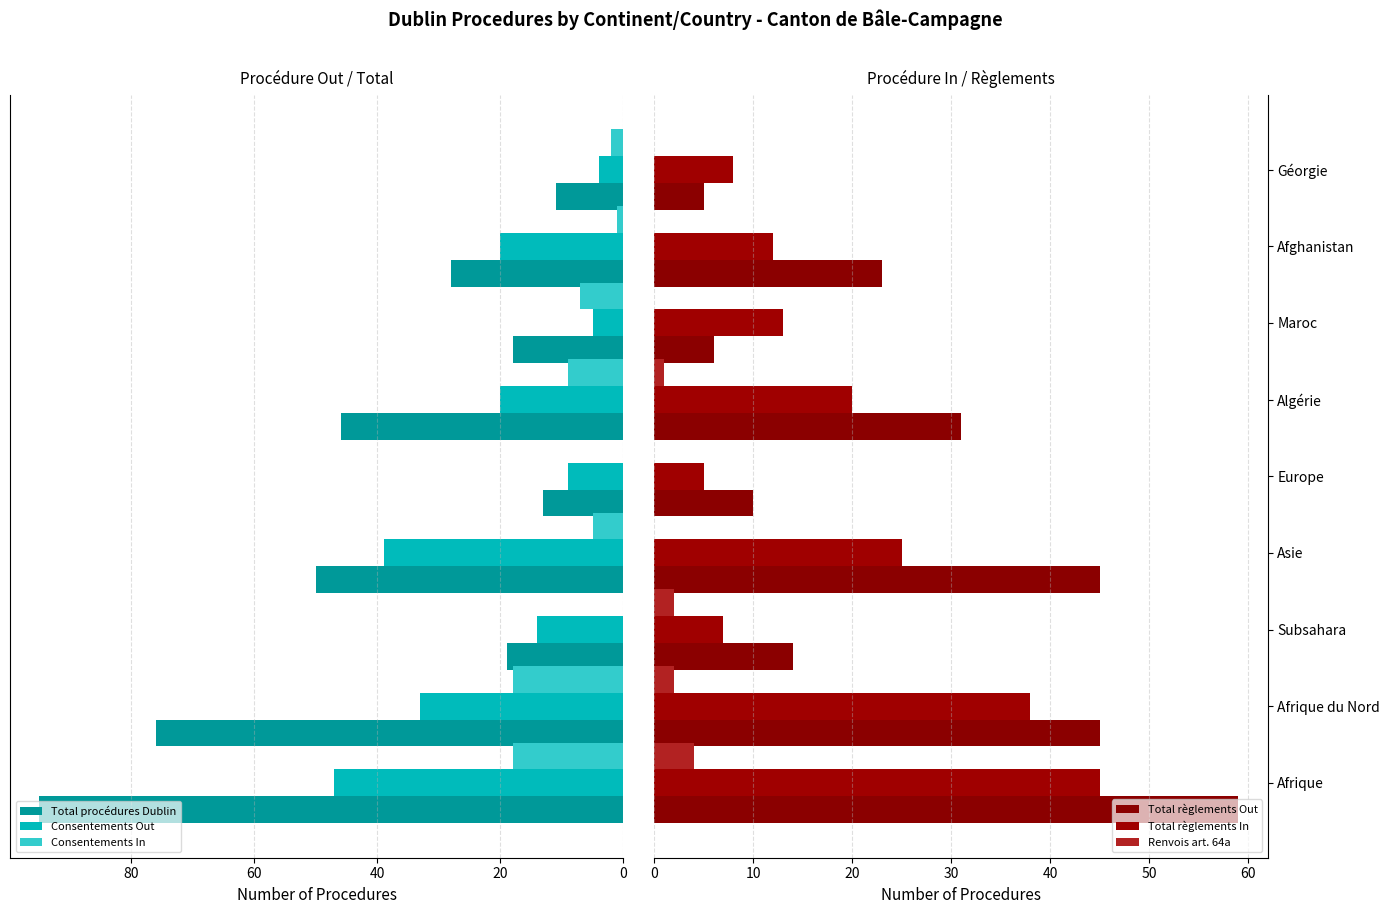

Which series has the widest spread of values?

Total procédures Dublin